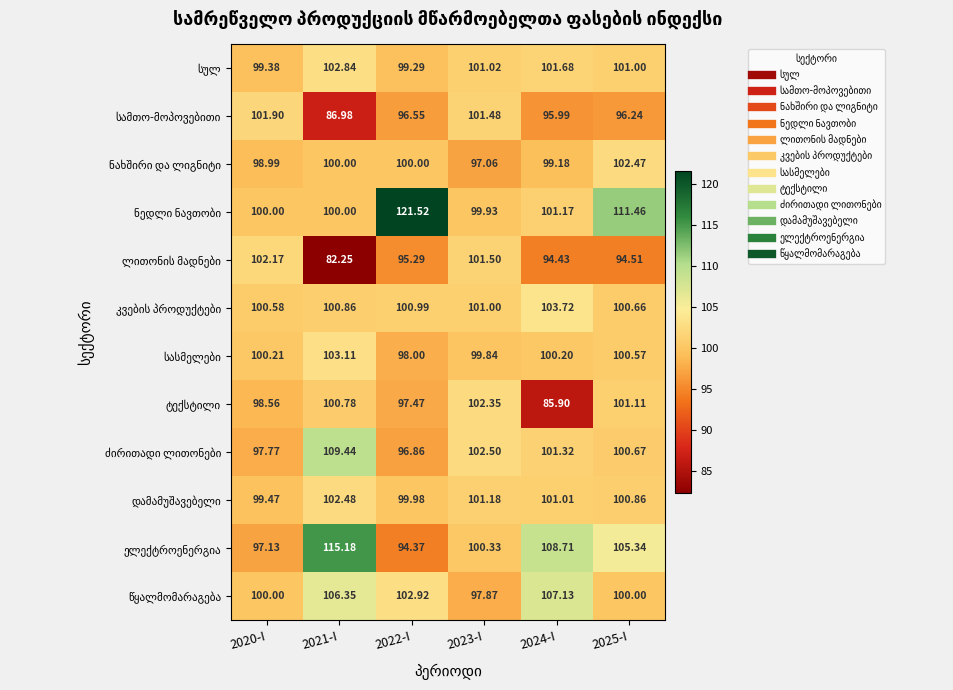

How many categories are shown in the chart?

6